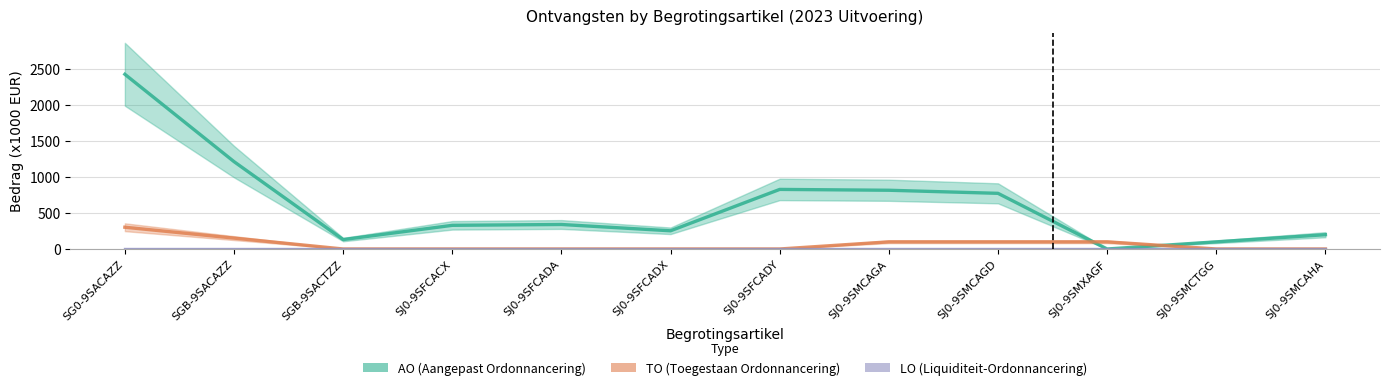

Reading left to right, extract all data points from this chart.

AO (Aangepast Ordonnancering): SG0-9SACAZZ=2420.3	SGB-9SACAZZ=1210.3	SGB-9SACTZZ=130.3	SJ0-9SFCACX=327.7	SJ0-9SFCADA=339.3	SJ0-9SFCADX=252.0	SJ0-9SFCADY=825.3	SJ0-9SMCAGA=813.7	SJ0-9SMCAGD=771.0	SJ0-9SMXAGF=0.0	SJ0-9SMCTGG=99.0	SJ0-9SMCAHA=198.0
TO (Toegestaan Ordonnancering): SG0-9SACAZZ=301.3	SGB-9SACAZZ=150.7	SGB-9SACTZZ=0.0	SJ0-9SFCACX=0.0	SJ0-9SFCADA=0.0	SJ0-9SFCADX=0.0	SJ0-9SFCADY=0.0	SJ0-9SMCAGA=99.0	SJ0-9SMCAGD=99.0	SJ0-9SMXAGF=99.0	SJ0-9SMCTGG=0.0	SJ0-9SMCAHA=0.0
LO (Liquiditeit-Ordonnancering): SG0-9SACAZZ=0.0	SGB-9SACAZZ=0.0	SGB-9SACTZZ=0.0	SJ0-9SFCACX=0.0	SJ0-9SFCADA=0.0	SJ0-9SFCADX=0.0	SJ0-9SFCADY=0.0	SJ0-9SMCAGA=0.0	SJ0-9SMCAGD=0.0	SJ0-9SMXAGF=0.0	SJ0-9SMCTGG=0.0	SJ0-9SMCAHA=0.0